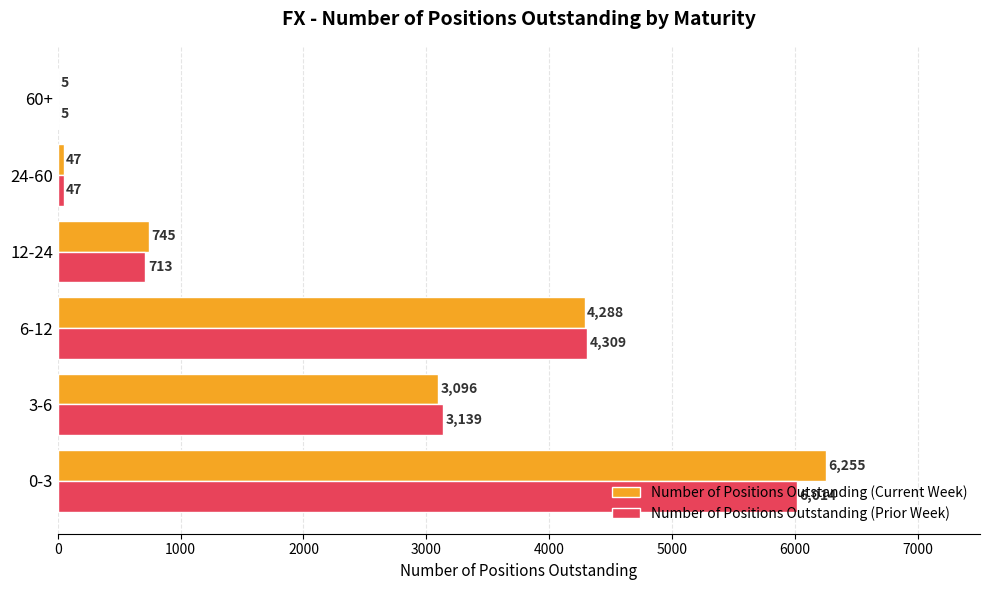

Where is Number of Positions Outstanding (Prior Week) nearest to the value 3009?

3-6